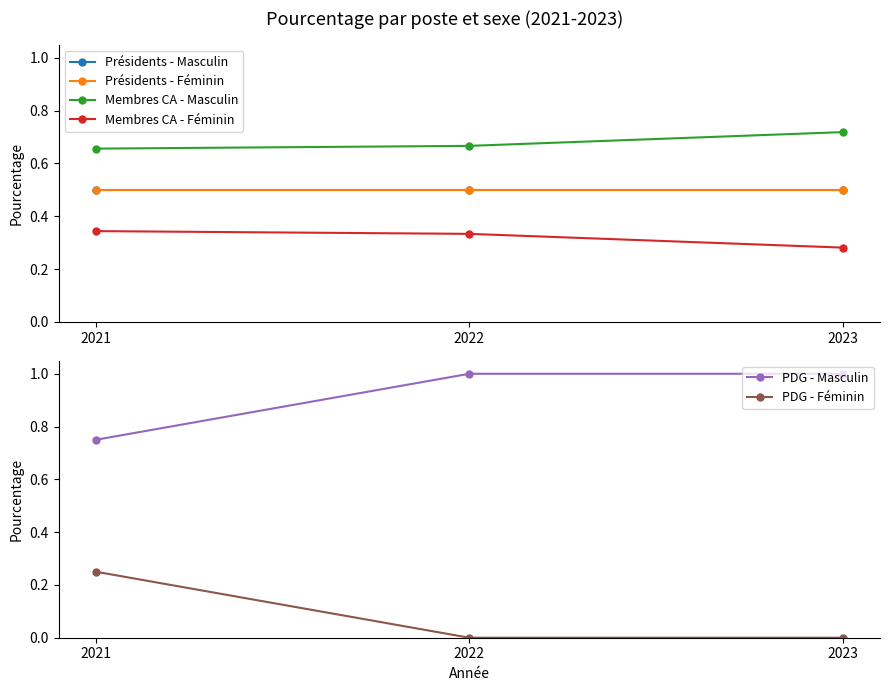

Reading right to left, list all the values displayed in this chart.

Présidents - Masculin: 0.5	0.5	0.5
Présidents - Féminin: 0.5	0.5	0.5
Membres CA - Masculin: 0.7	0.7	0.7
Membres CA - Féminin: 0.3	0.3	0.3
PDG - Masculin: 1.0	1.0	0.8
PDG - Féminin: 0.0	0.0	0.2